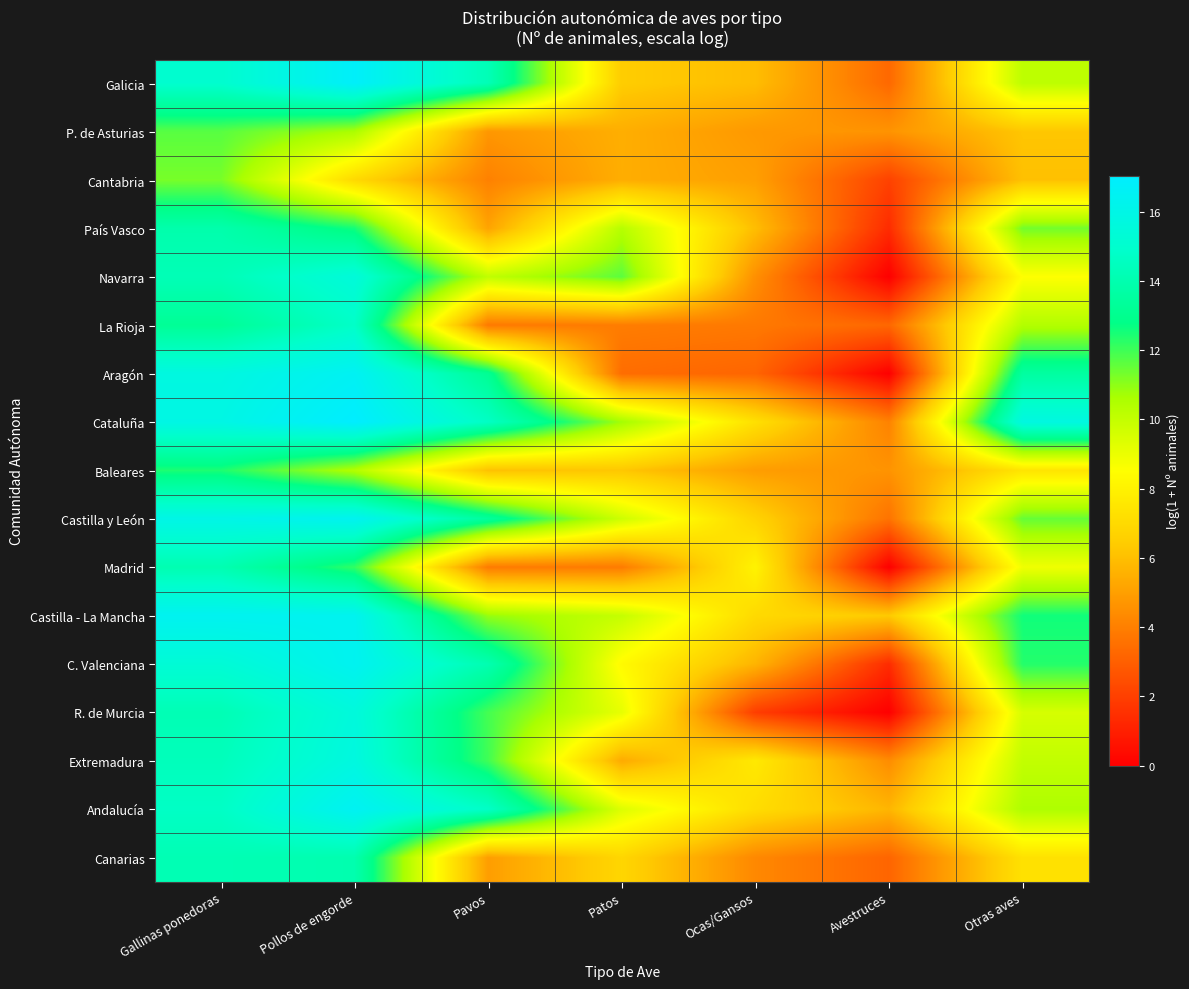

Between Avestruces and Gallinas ponedoras, which is larger?

Gallinas ponedoras